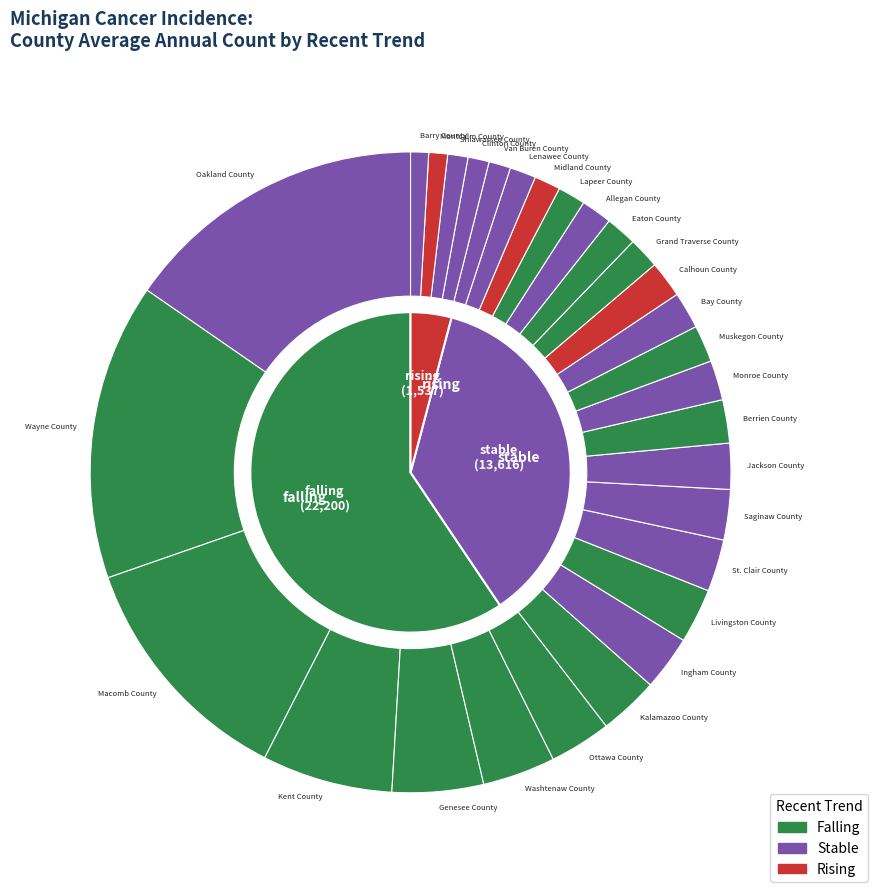

Between falling and stable, which is larger?

falling